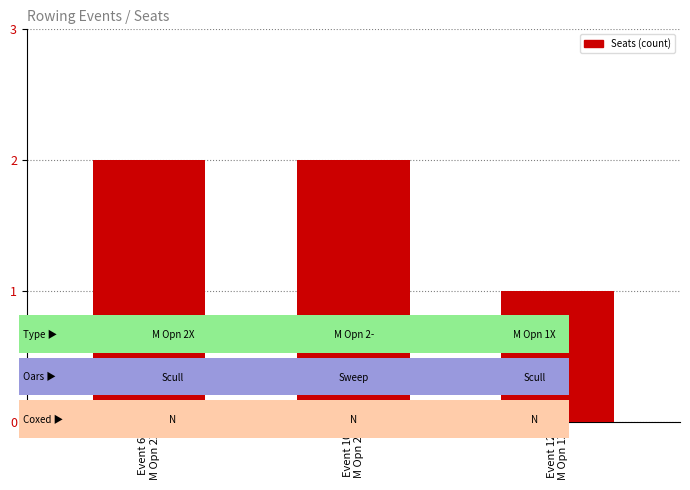

What is the sum of the values at Event 12
M Opn 1X and Event 10
M Opn 2-?

3